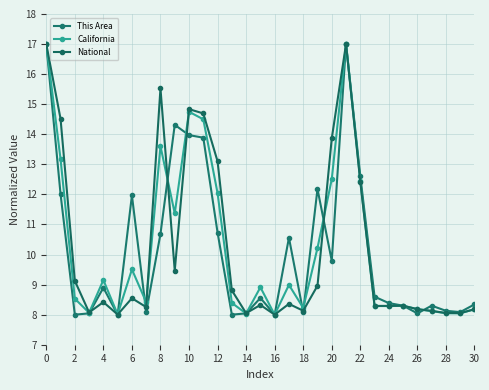

What are all the series names shown in the legend?

This Area, California, National